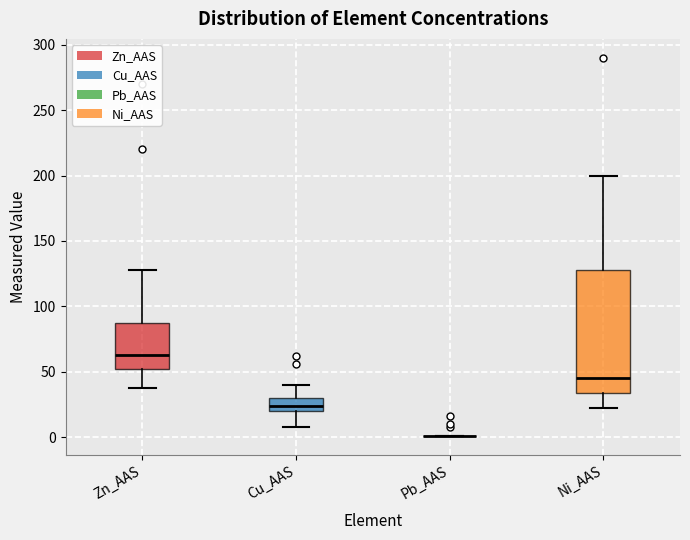

Comparing the boxes themselves (not the whiskers), which one is the tallest?

Ni_AAS